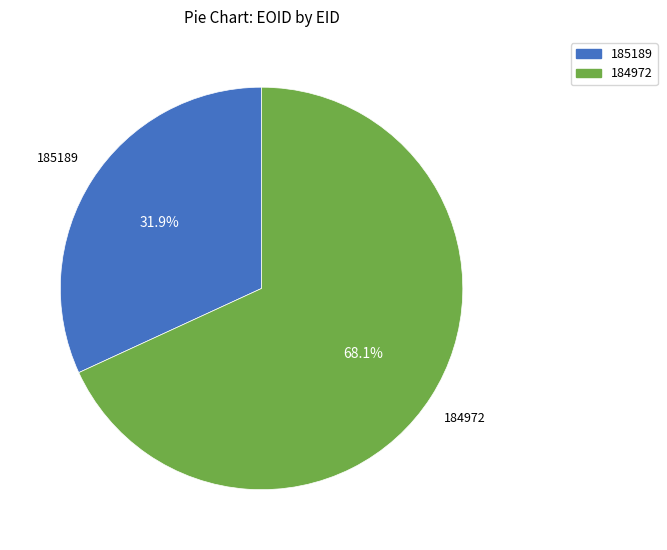

What is the largest slice in the pie chart?

184972